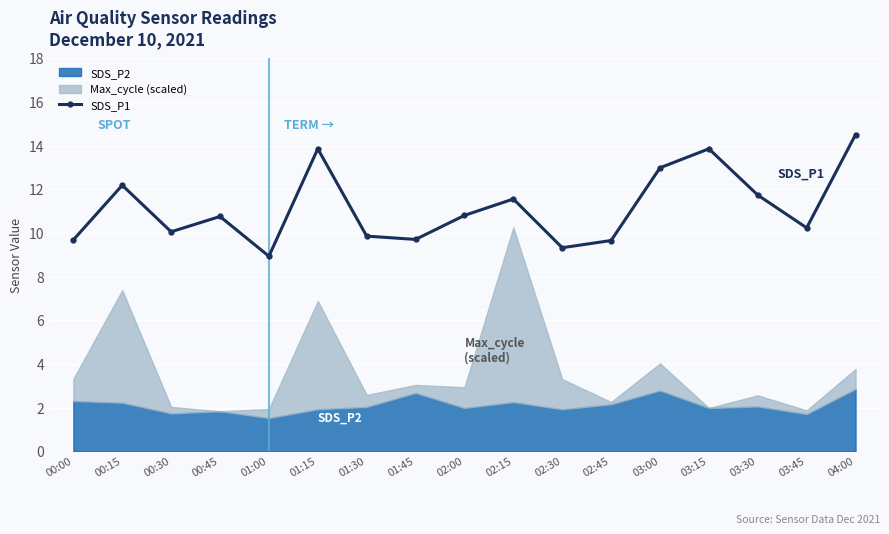

List the labels in order of value, smallest first.

01:00, 02:30, 02:45, 00:00, 01:45, 01:30, 00:30, 03:45, 00:45, 02:00, 02:15, 03:30, 00:15, 03:00, 01:15, 03:15, 04:00